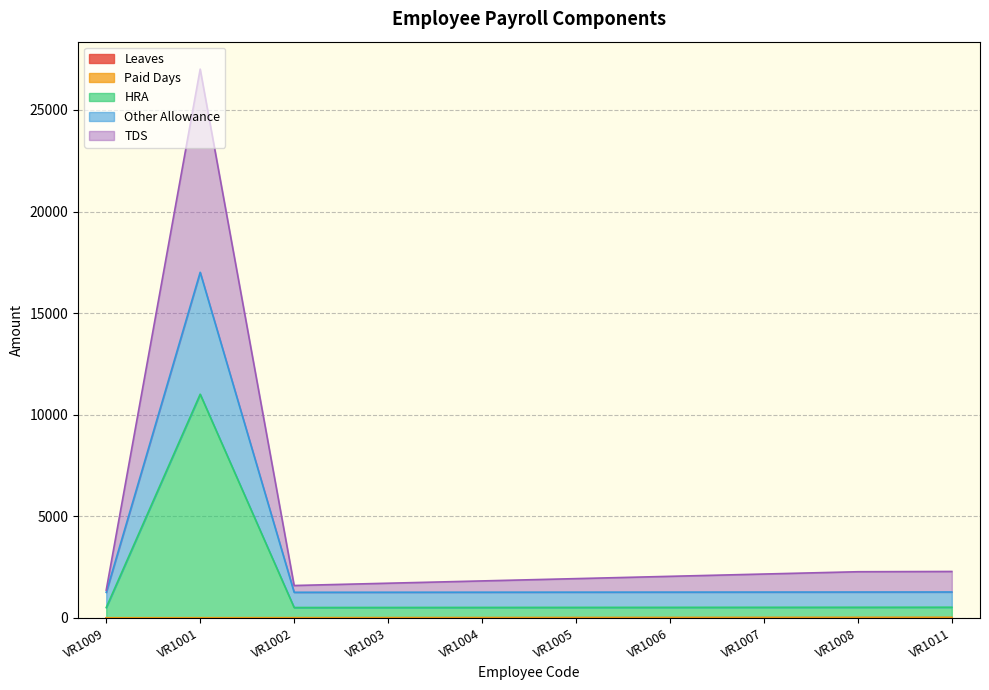

At which category is the sum across all series the highest?

VR1001